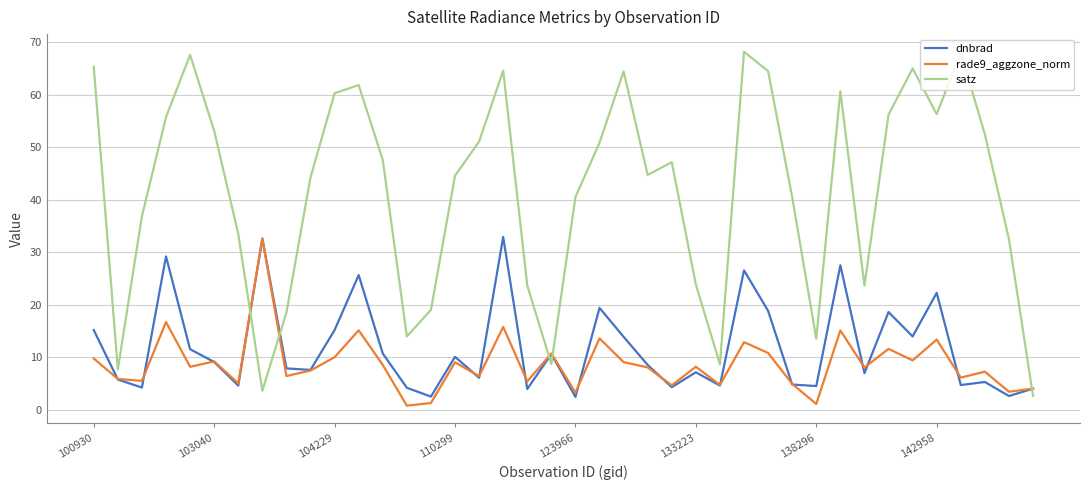

How many distinct data groups are displayed?

3